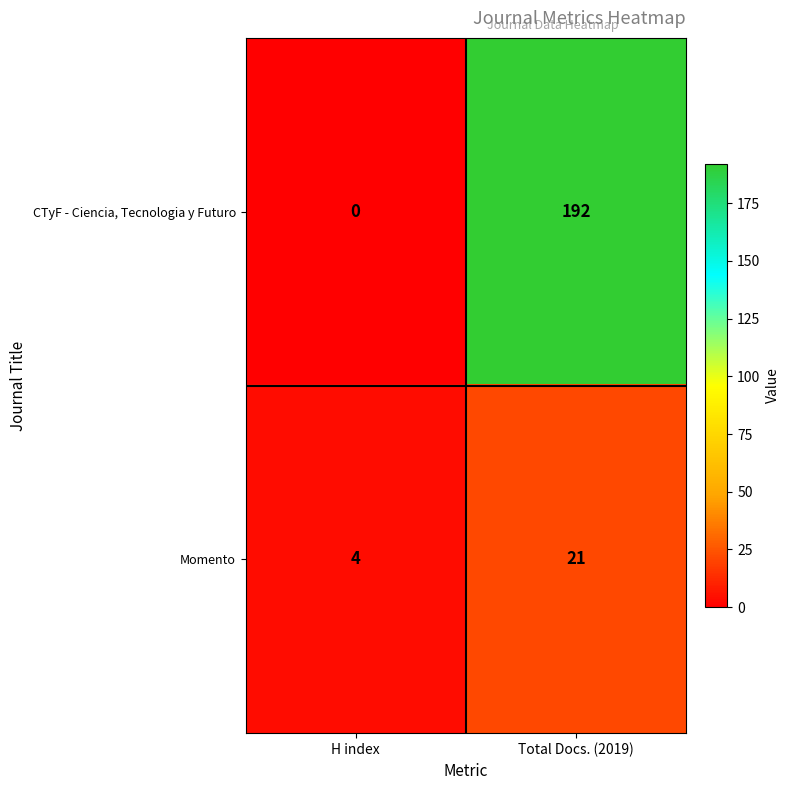

What is the sum of all Momento values?

25